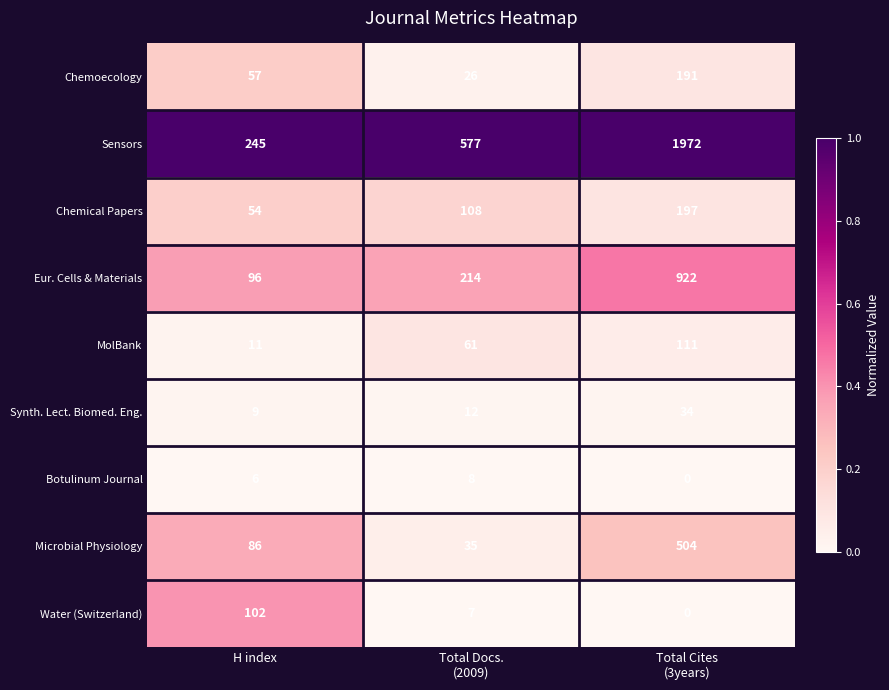

Reading left to right, transcribe all the data shown in this chart.

Chemoecology: 57	26	191
Sensors: 245	577	1972
Chemical Papers: 54	108	197
Eur. Cells & Materials: 96	214	922
MolBank: 11	61	111
Synth. Lect. Biomed. Eng.: 9	12	34
Botulinum Journal: 6	8	0
Microbial Physiology: 86	35	504
Water (Switzerland): 102	7	0